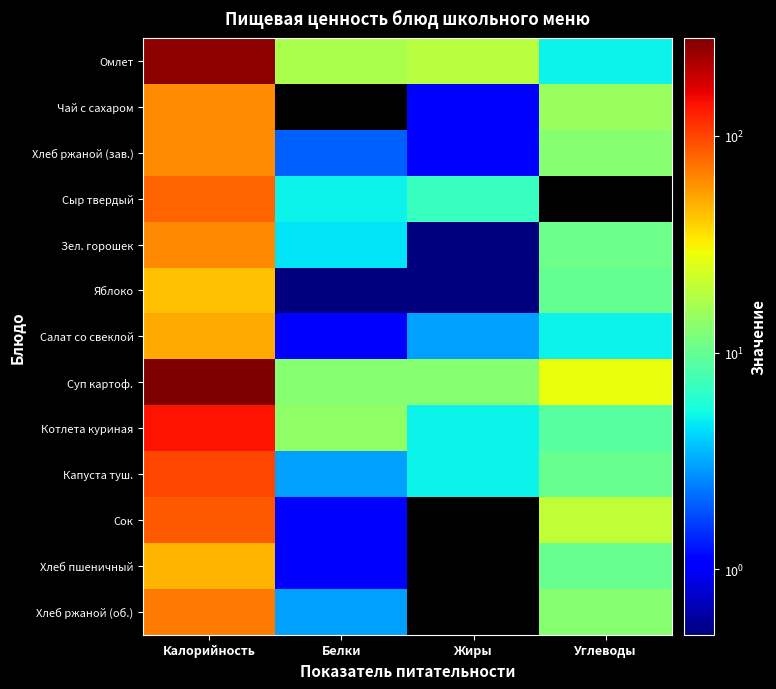

Count the number of categories in the chart.

4